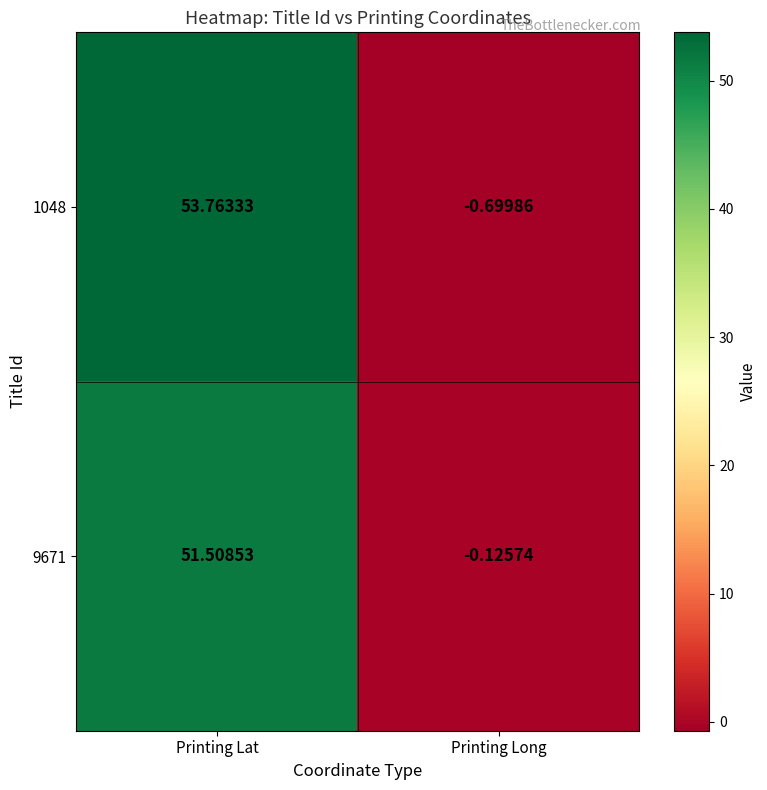

Where is 1048 nearest to the value 26?

Printing Long